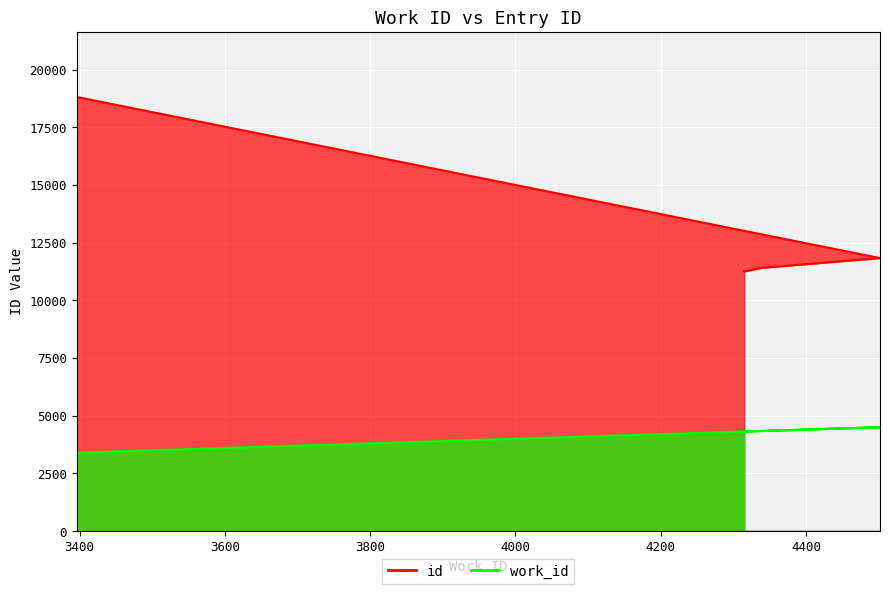

How many distinct data groups are displayed?

2